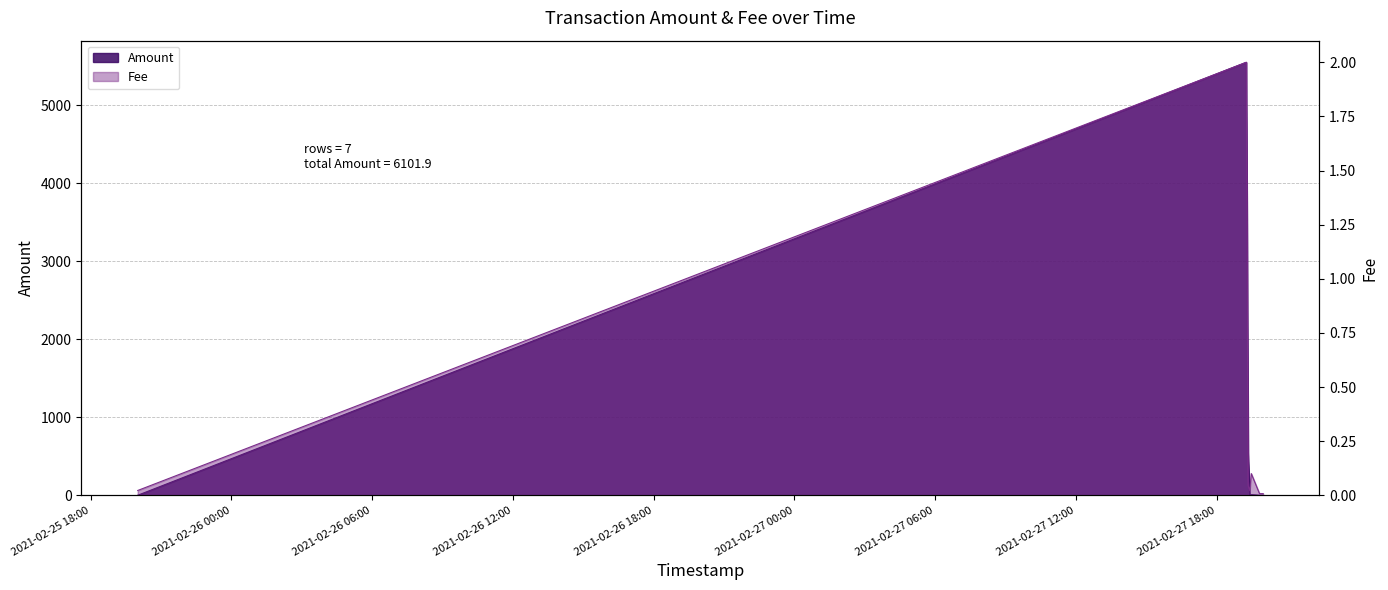

What is the greatest value displayed?

5547.3